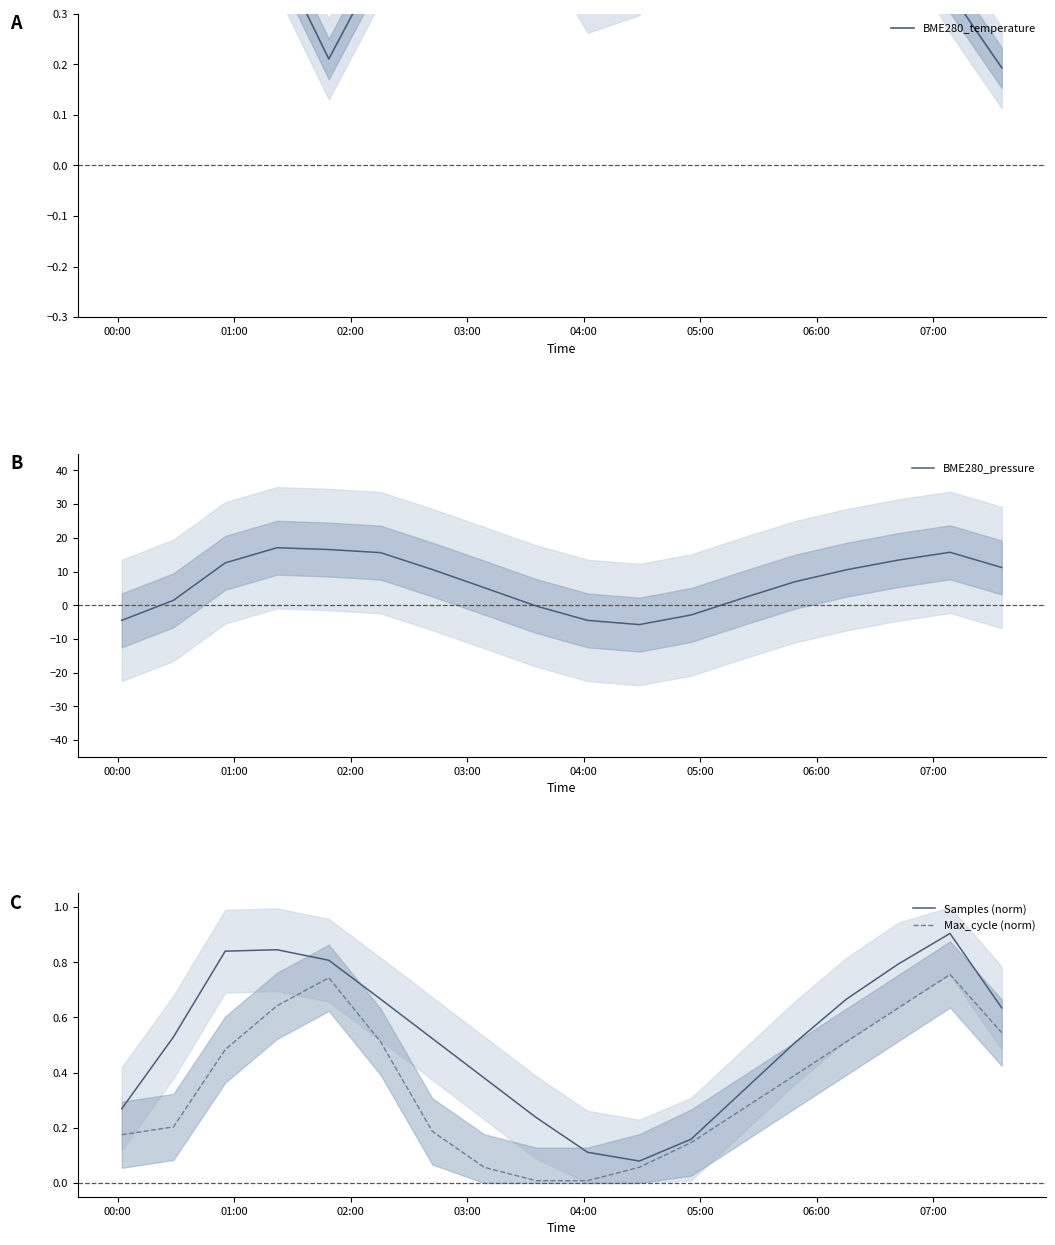

How many data points in BME280_pressure are less than 10?

9